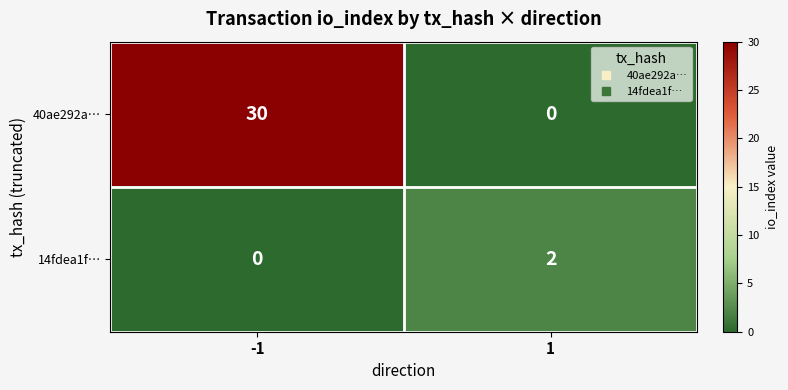

Is the value of 40ae292a… at -1 greater than the value of 14fdea1f… at 1?

Yes